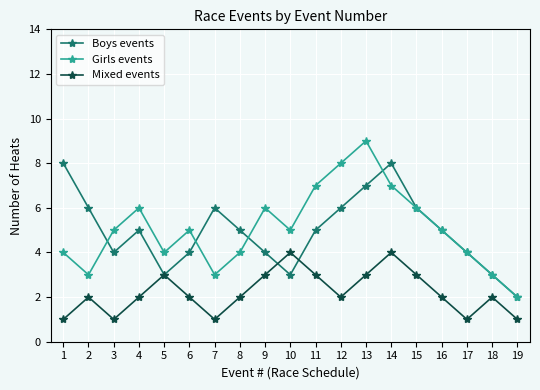

True or false: Mixed events and Girls events intersect in this chart.

False